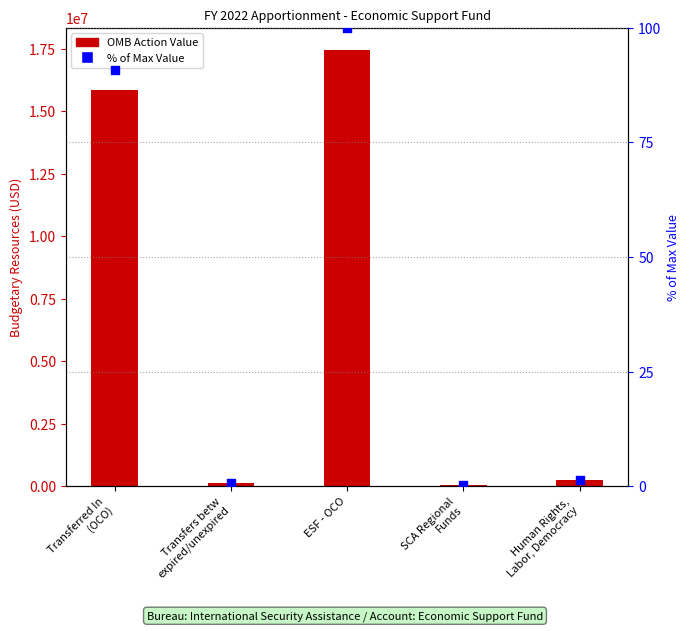

What is the total value across all series at Human Rights,
Labor, Democracy?

252686.4